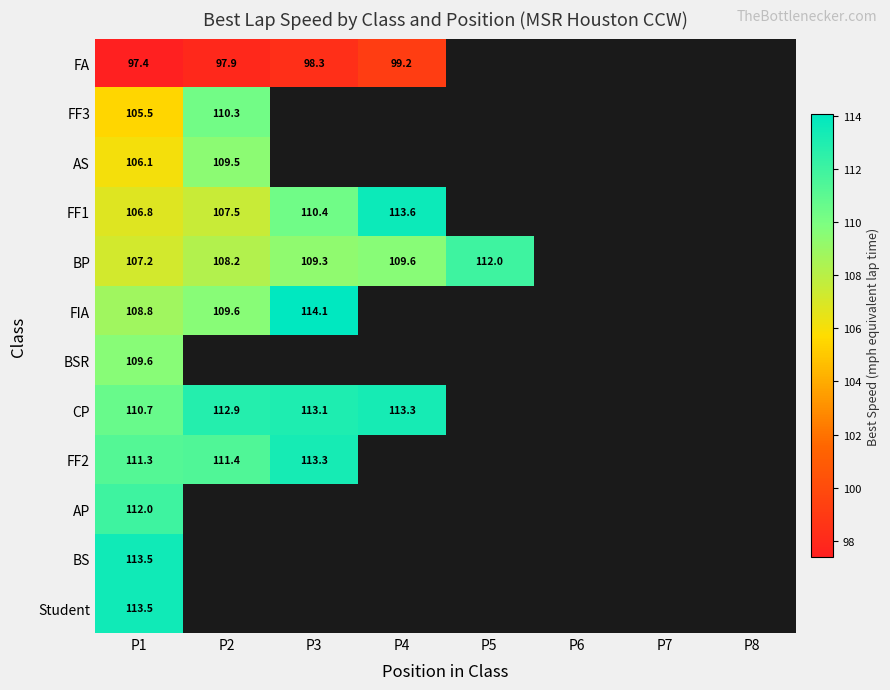

What is the approximate value of AS at P2?

109.5